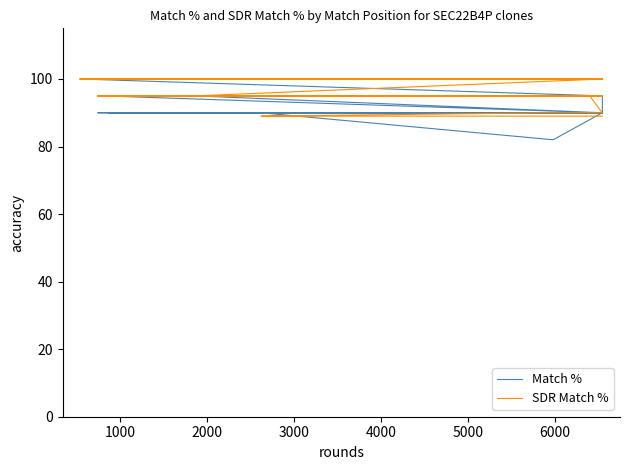

Does the chart display data point markers on the line(s)?

No